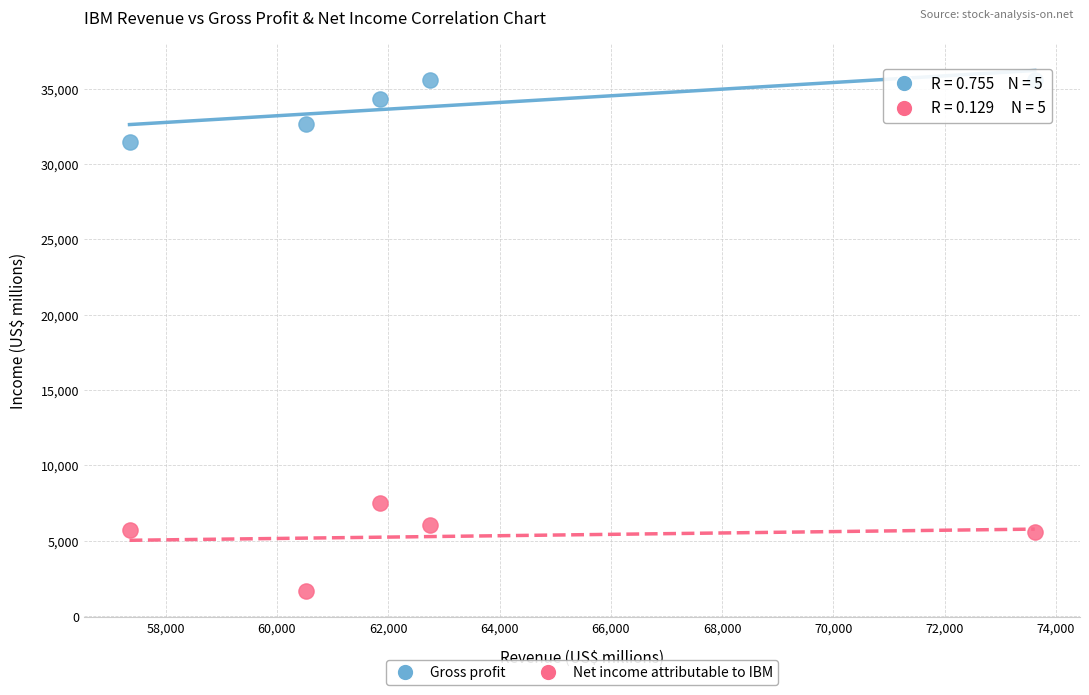

Which series reaches the minimum Y coordinate?

Net income attributable to IBM